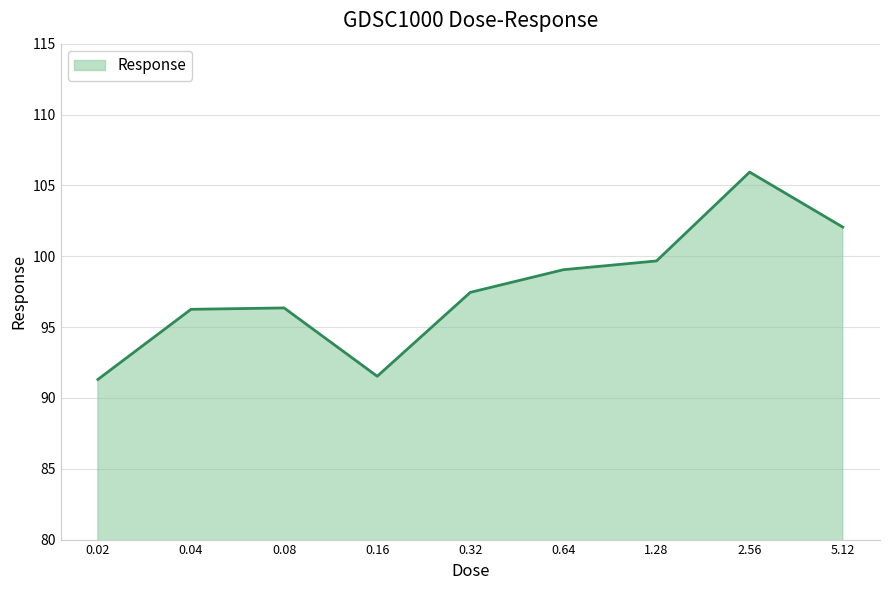

True or false: there are more than 0 points higher than both neighbors.

True